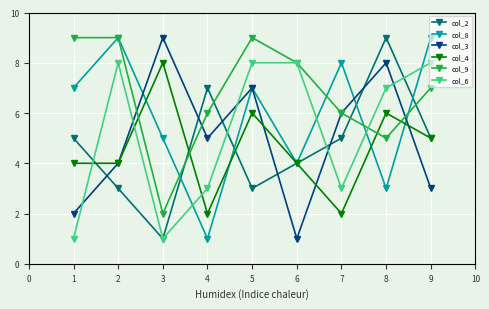

Where is col_4 nearest to the value 5?

9